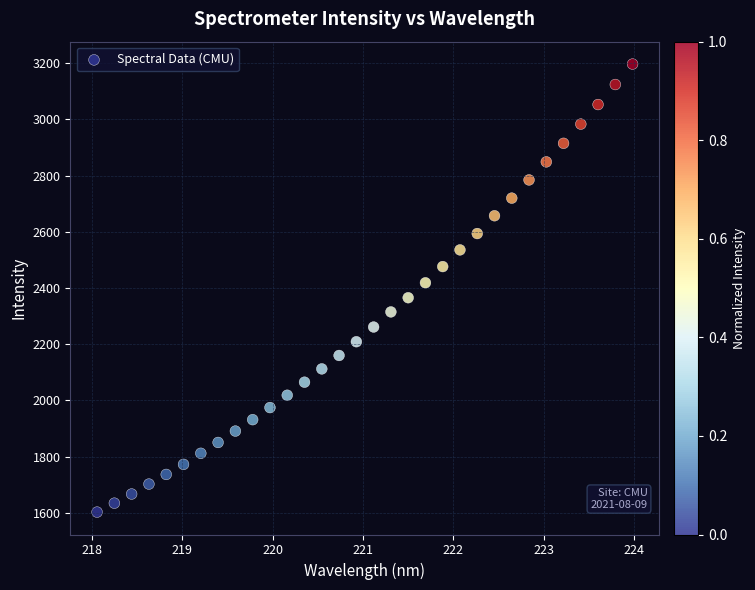

What is the range of X values (max minus min)?

5.9